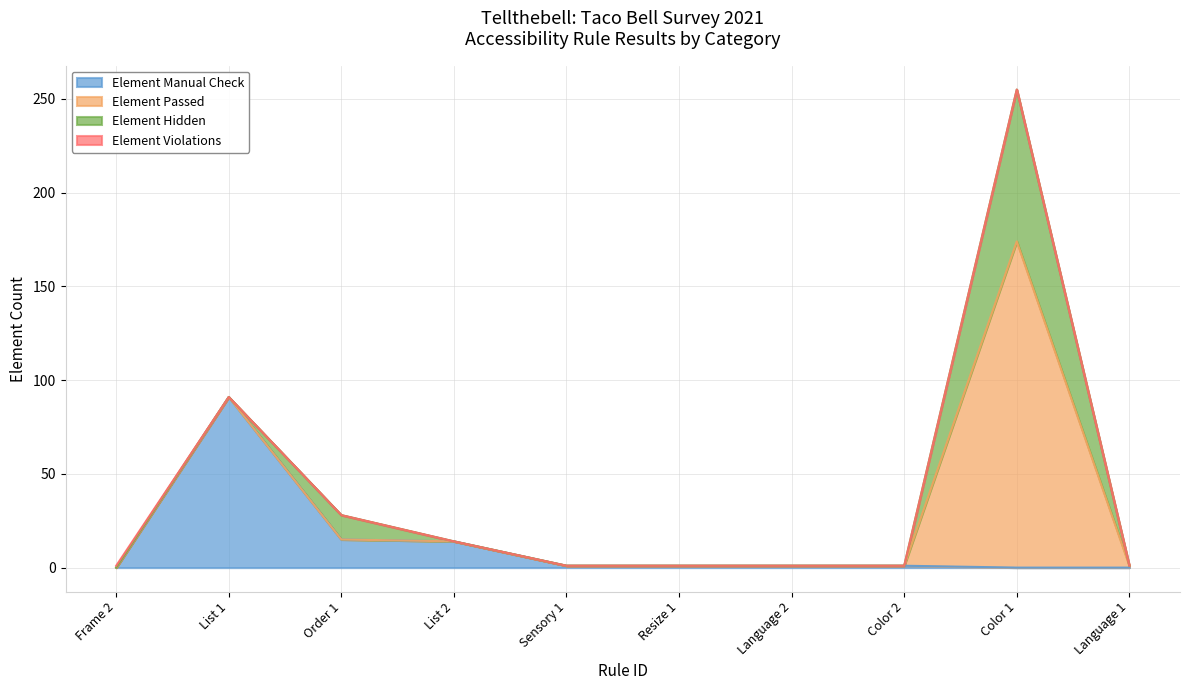

At which category is the sum across all series the highest?

Color 1